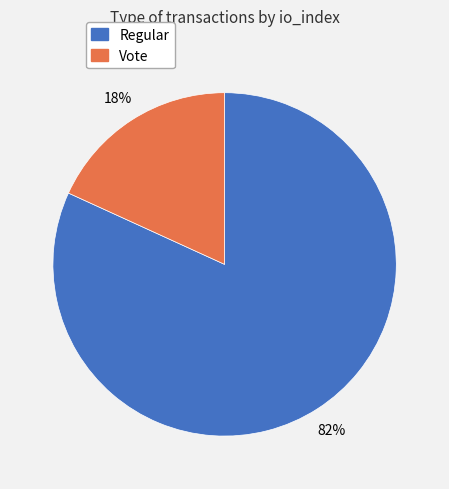

Combined, do Vote and Regular account for over 50%?

Yes